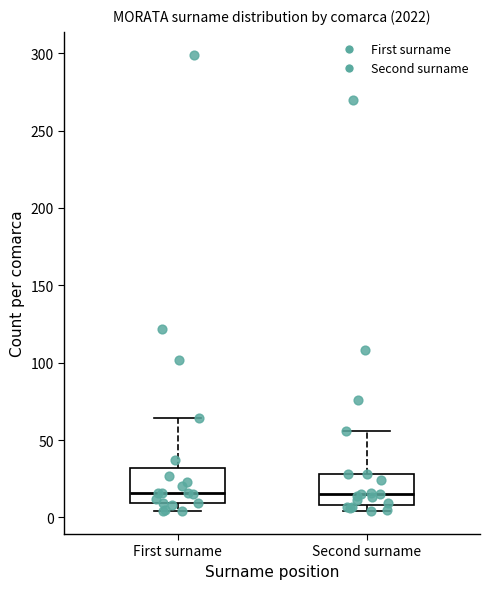

Where is the upper edge of the box for First surname on the y-axis? The values are not printed on the chart, so give them approximately, as read against the axis.

30